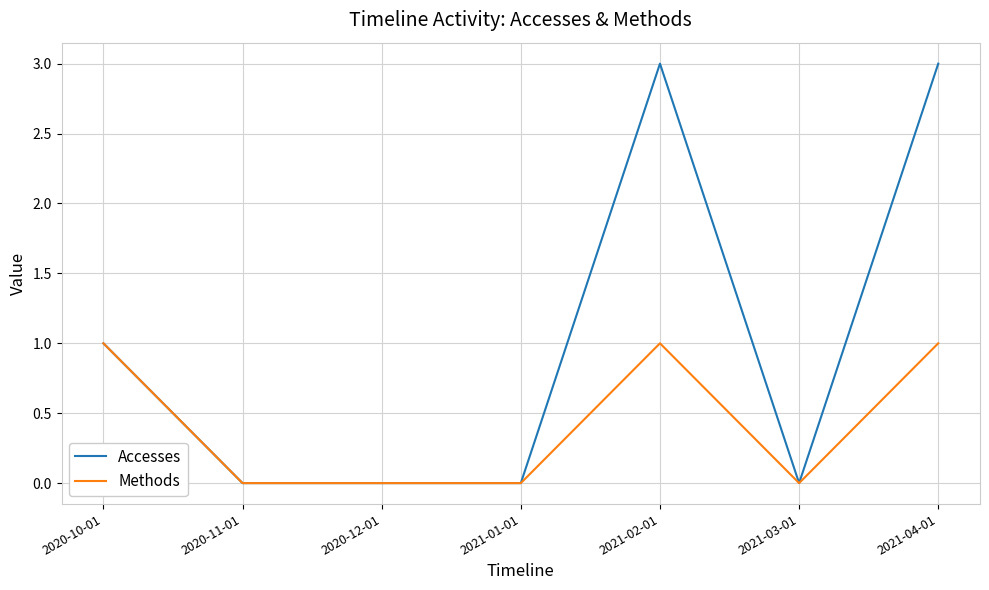

The Methods series shows -1 at 2021-01-01. True or false?

False